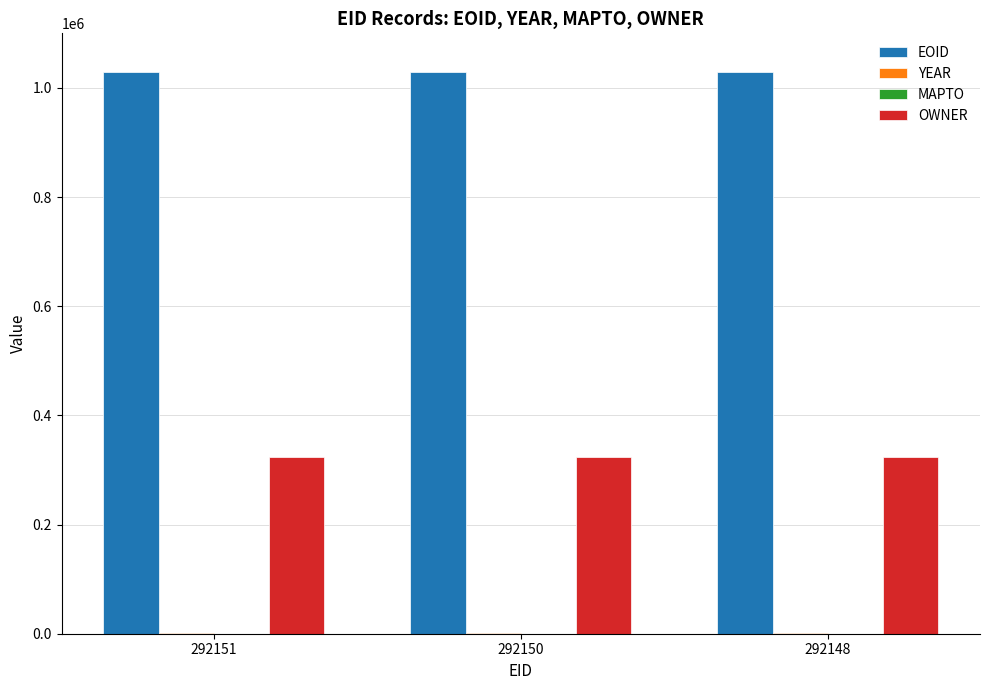

Is the value of OWNER at 292148 greater than the value of EOID at 292151?

No